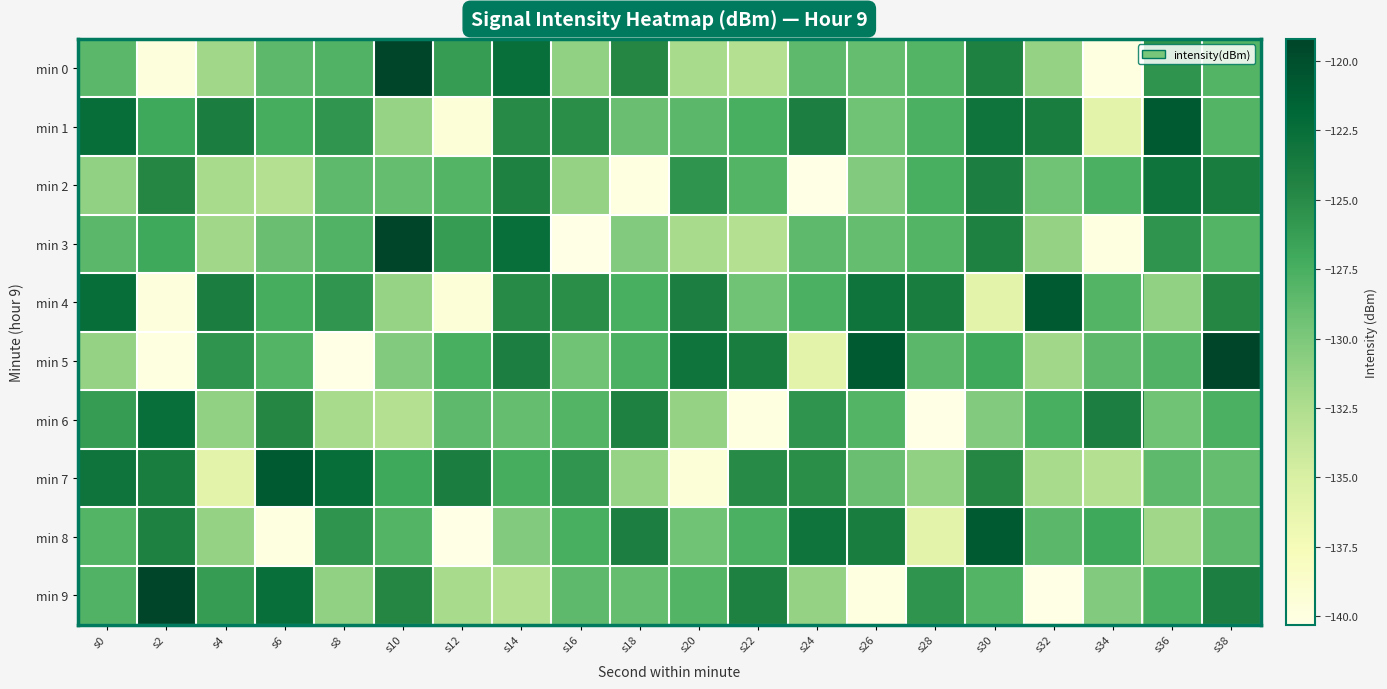

Reading left to right, transcribe all the data shown in this chart.

min 0: s0=-128.4	s2=-139.8	s4=-131.8	s6=-128.4	s8=-127.9	s10=-119.2	s12=-126.2	s14=-122.5	s16=-131.0	s18=-124.7	s20=-132.2	s22=-132.9	s24=-128.5	s26=-128.9	s28=-128.1	s30=-124.2	s32=-131.2	s34=-140.0	s36=-125.6	s38=-128.0
min 1: s0=-122.4	s2=-127.0	s4=-124.0	s6=-127.4	s8=-125.7	s10=-131.3	s12=-139.5	s14=-125.0	s16=-125.2	s18=-129.0	s20=-128.4	s22=-127.5	s24=-124.0	s26=-129.4	s28=-127.7	s30=-123.0	s32=-123.9	s34=-135.9	s36=-120.9	s38=-128.0
min 2: s0=-131.0	s2=-124.7	s4=-132.2	s6=-132.9	s8=-128.5	s10=-128.9	s12=-128.1	s14=-124.2	s16=-131.2	s18=-140.0	s20=-125.6	s22=-128.0	s24=-140.3	s26=-130.3	s28=-127.5	s30=-124.0	s32=-129.4	s34=-127.7	s36=-123.0	s38=-123.9
min 3: s0=-128.4	s2=-127.0	s4=-131.8	s6=-129.0	s8=-127.9	s10=-119.2	s12=-126.2	s14=-122.5	s16=-140.3	s18=-130.3	s20=-132.2	s22=-132.9	s24=-128.5	s26=-128.9	s28=-128.1	s30=-124.2	s32=-131.2	s34=-140.0	s36=-125.6	s38=-128.0
min 4: s0=-122.4	s2=-139.8	s4=-124.0	s6=-127.4	s8=-125.7	s10=-131.3	s12=-139.5	s14=-125.0	s16=-125.2	s18=-127.5	s20=-124.0	s22=-129.4	s24=-127.7	s26=-123.0	s28=-123.9	s30=-135.9	s32=-120.9	s34=-128.0	s36=-131.0	s38=-124.7
min 5: s0=-131.2	s2=-140.0	s4=-125.6	s6=-128.0	s8=-140.3	s10=-130.3	s12=-127.5	s14=-124.0	s16=-129.4	s18=-127.7	s20=-123.0	s22=-123.9	s24=-135.9	s26=-120.9	s28=-128.4	s30=-127.0	s32=-131.8	s34=-128.4	s36=-127.9	s38=-119.2
min 6: s0=-126.2	s2=-122.5	s4=-131.0	s6=-124.7	s8=-132.2	s10=-132.9	s12=-128.5	s14=-128.9	s16=-128.1	s18=-124.2	s20=-131.2	s22=-140.0	s24=-125.6	s26=-128.0	s28=-140.3	s30=-130.3	s32=-127.5	s34=-124.0	s36=-129.4	s38=-127.7
min 7: s0=-123.0	s2=-123.9	s4=-135.9	s6=-120.9	s8=-122.4	s10=-127.0	s12=-124.0	s14=-127.4	s16=-125.7	s18=-131.3	s20=-139.5	s22=-125.0	s24=-125.2	s26=-129.0	s28=-131.0	s30=-124.7	s32=-132.2	s34=-132.9	s36=-128.5	s38=-128.9
min 8: s0=-128.1	s2=-124.2	s4=-131.2	s6=-140.0	s8=-125.6	s10=-128.0	s12=-140.3	s14=-130.3	s16=-127.5	s18=-124.0	s20=-129.4	s22=-127.7	s24=-123.0	s26=-123.9	s28=-135.9	s30=-120.9	s32=-128.4	s34=-127.0	s36=-131.8	s38=-128.4
min 9: s0=-127.9	s2=-119.2	s4=-126.2	s6=-122.5	s8=-131.0	s10=-124.7	s12=-132.2	s14=-132.9	s16=-128.5	s18=-128.9	s20=-128.1	s22=-124.2	s24=-131.2	s26=-140.0	s28=-125.6	s30=-128.0	s32=-140.3	s34=-130.3	s36=-127.5	s38=-124.0